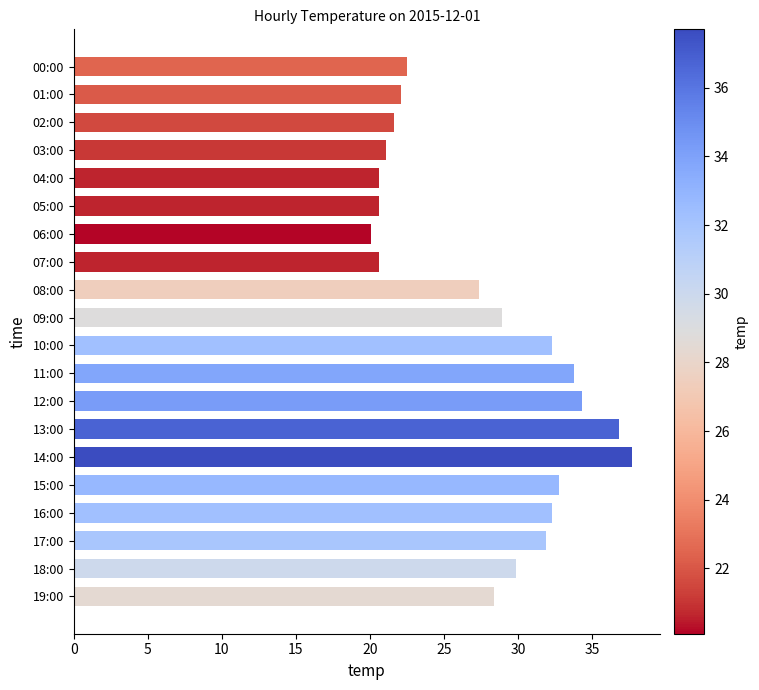

What is the label of the 1st bar from the bottom?

19:00